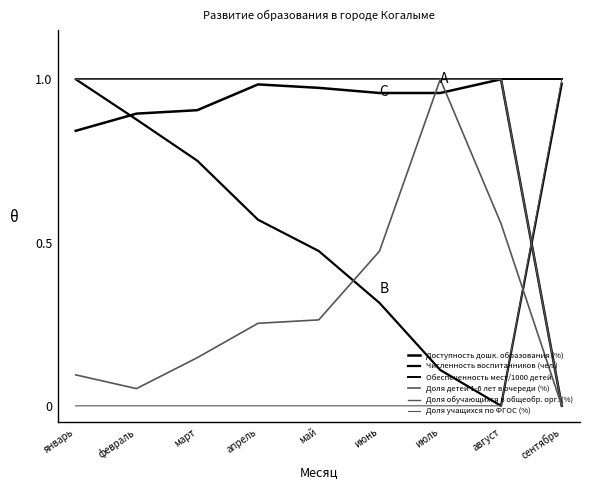

What is the spread (max minus min) of values at июль?

1.0